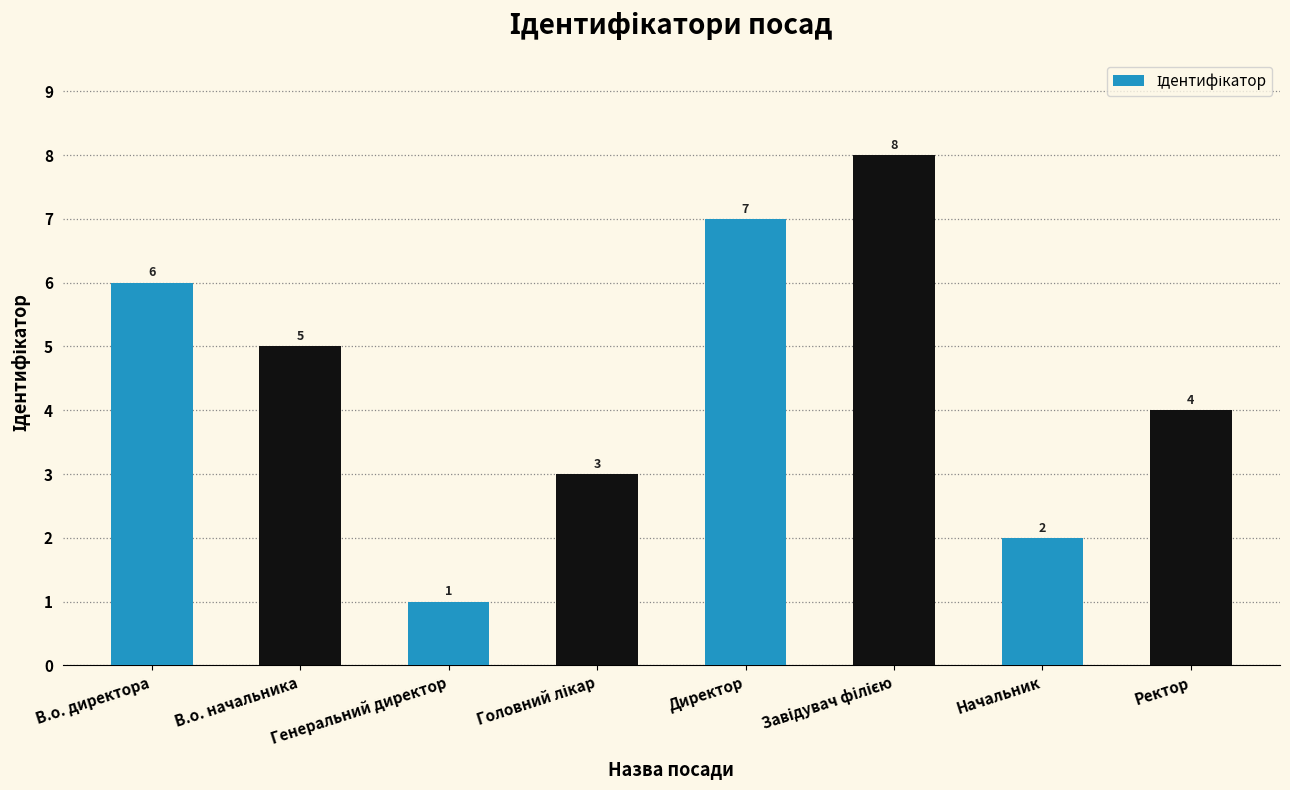

Approximately how many times larger is the value at Генеральний директор compared to Начальник?

0.5